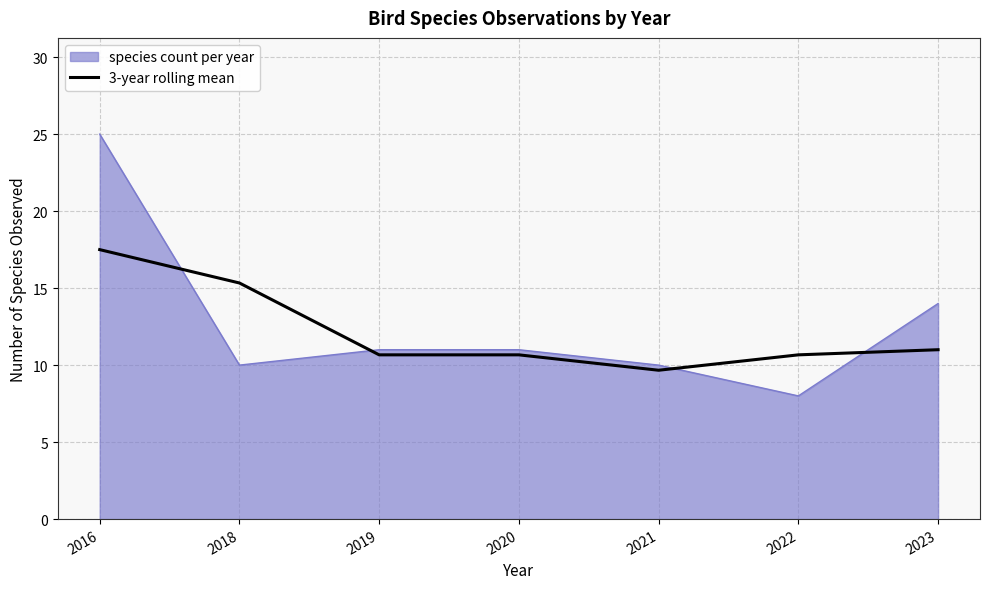

Is it true that species count per year equals 2.9 at 2020?

False